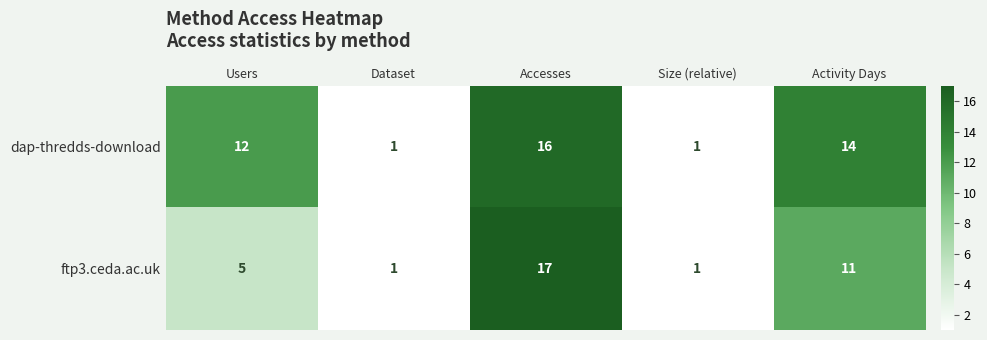

What is the average value of the dap-thredds-download series?

9